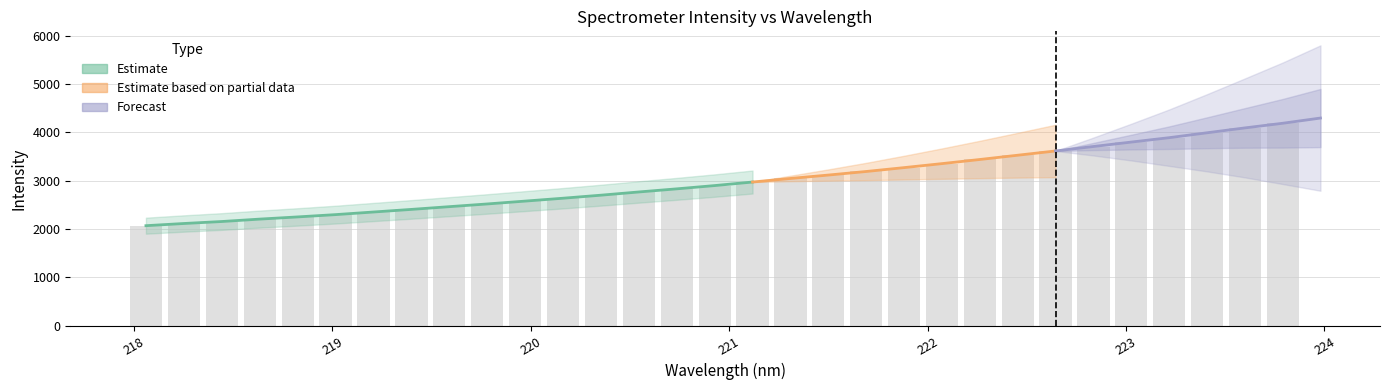

What is the difference between the maximum and minimum values?

2226.1